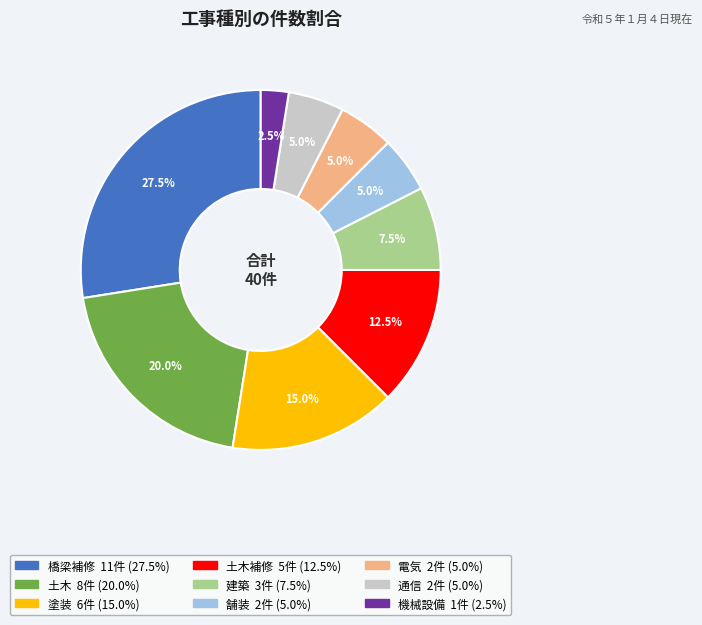

Does any single category account for the majority?

No